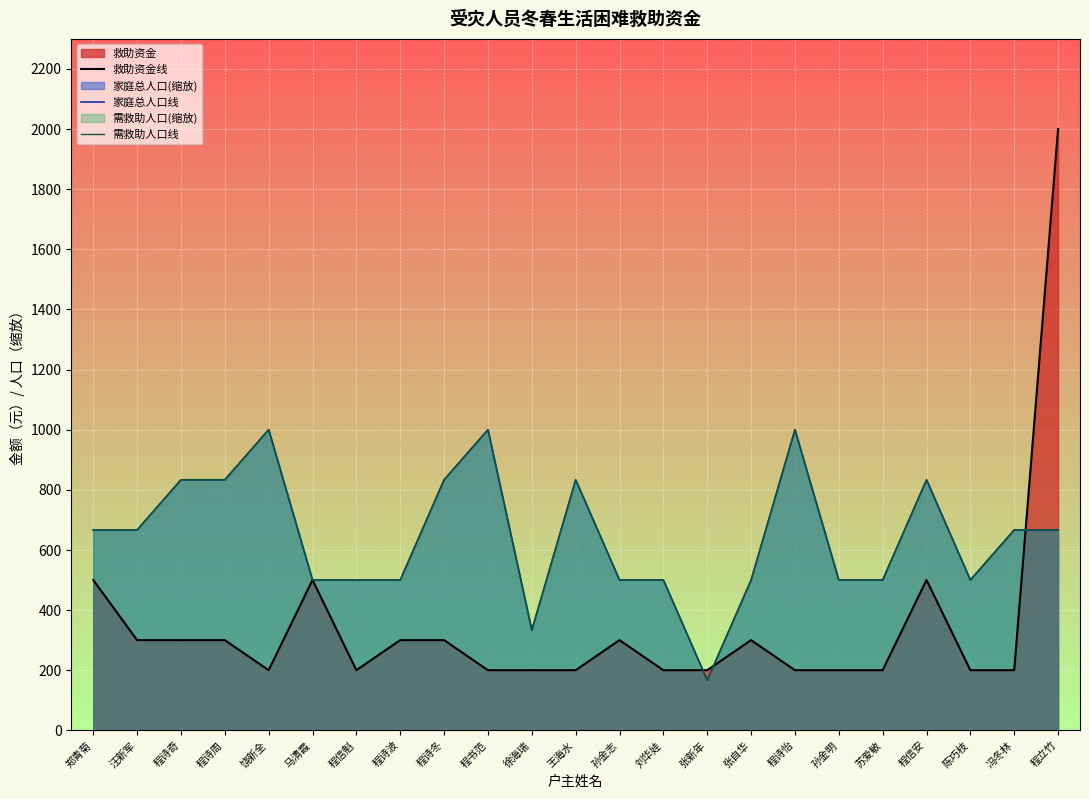

Is the value of 救助资金线 at 王海水 greater than the value of 需救助人口线 at 冯冬林?

No